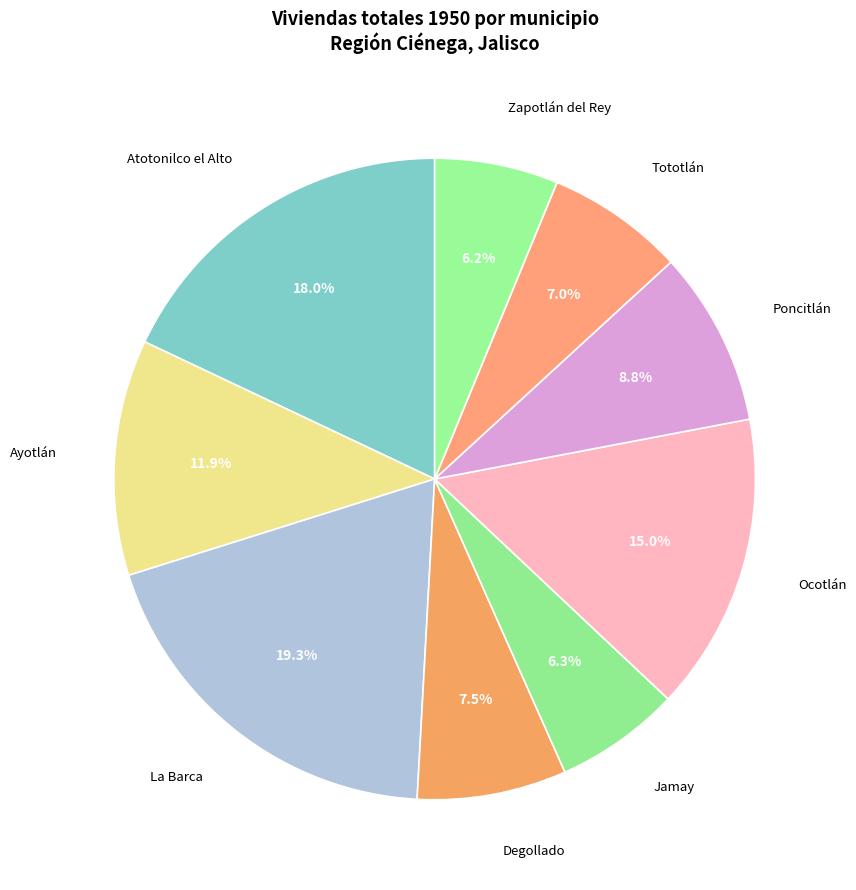

The Ayotlán slice represents 4% of the pie. True or false?

False